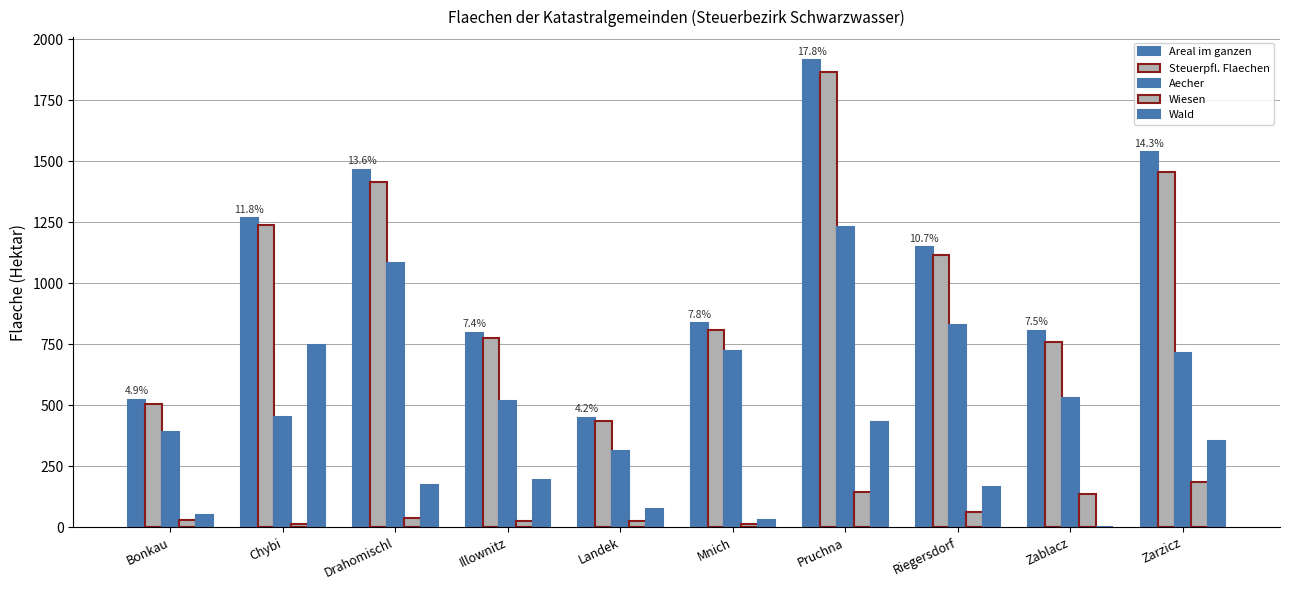

What is the spread (max minus min) of values at Riegersdorf?

1087